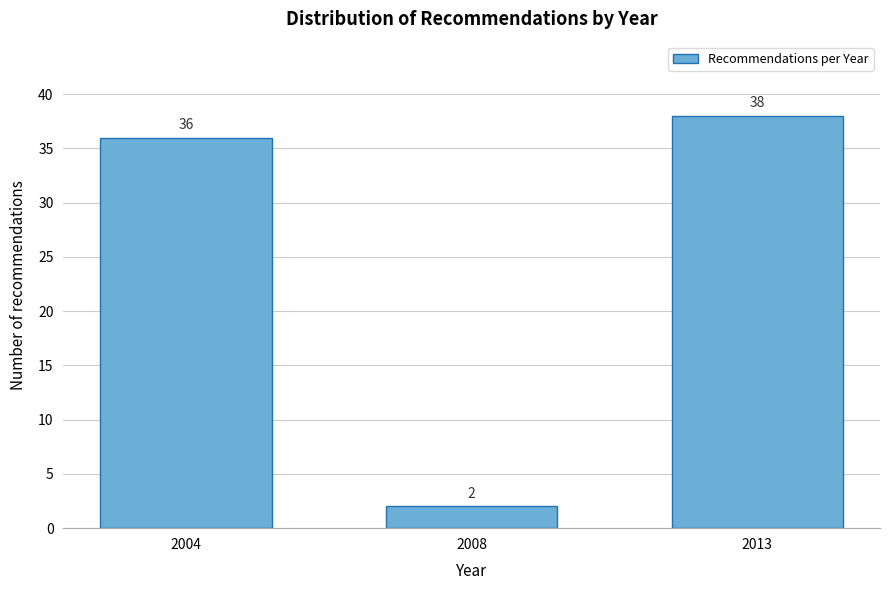

Reading left to right, transcribe all the data shown in this chart.

36	2	38